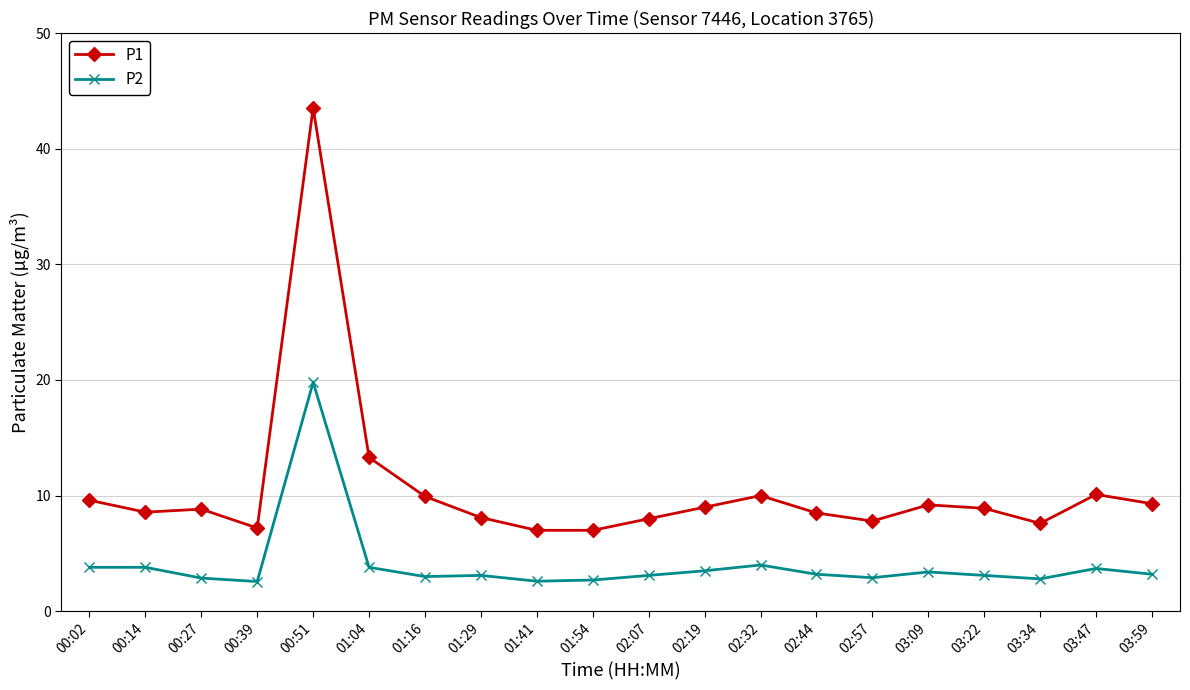

What is the sum of the P2 values at 00:14 and 02:44?

7.0